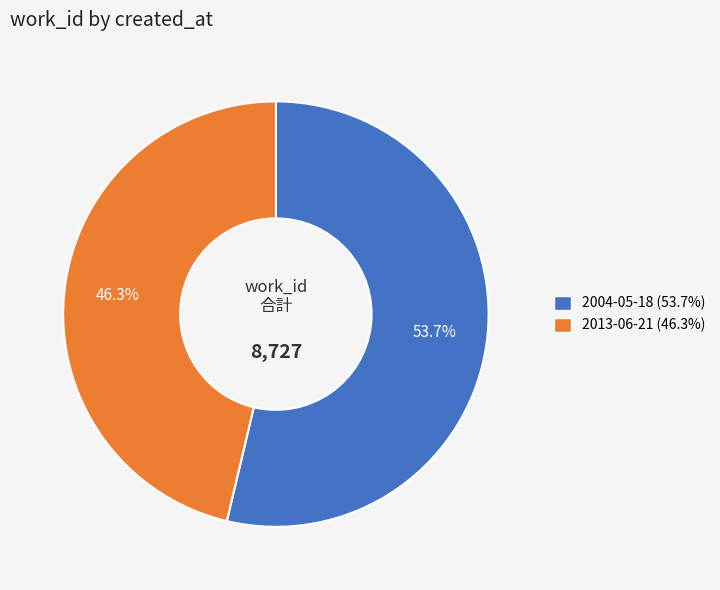

Which slice is the largest?

2004-05-18